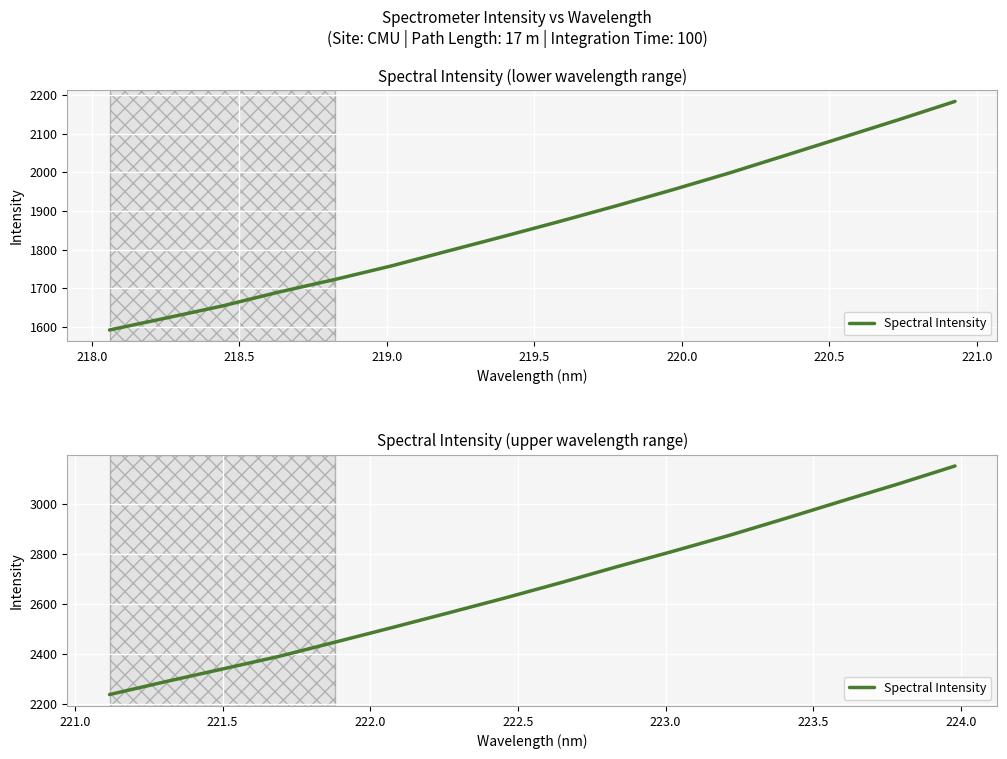

How many values are below 2684?

8